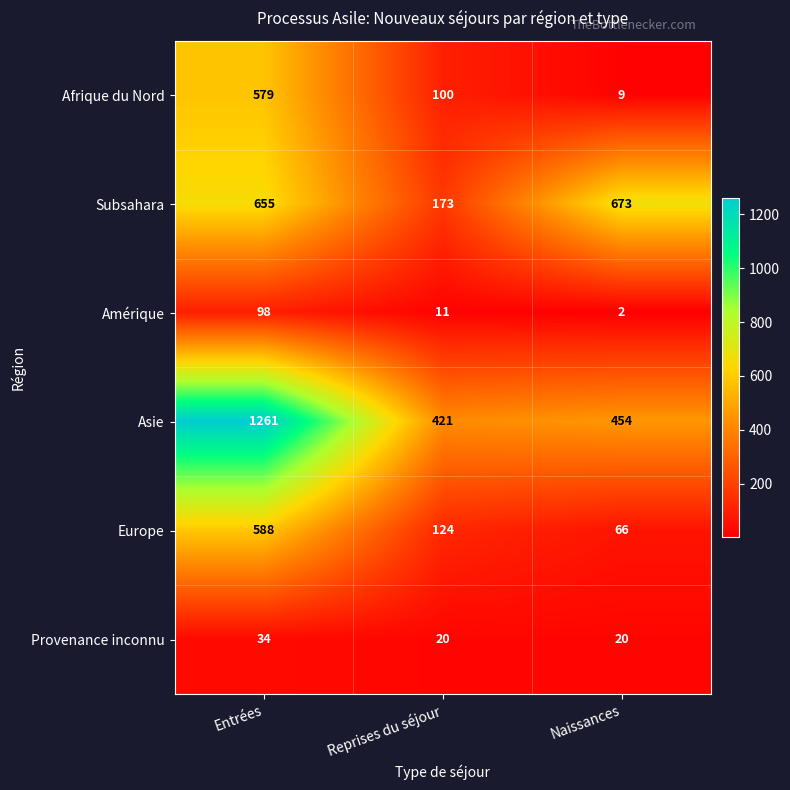

How many data points does each series have?

3